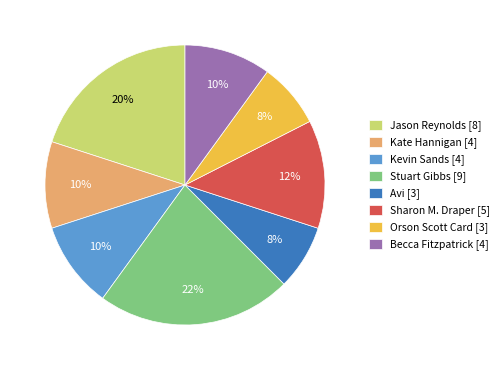

To the nearest percent, what is the average slice percentage?

12%